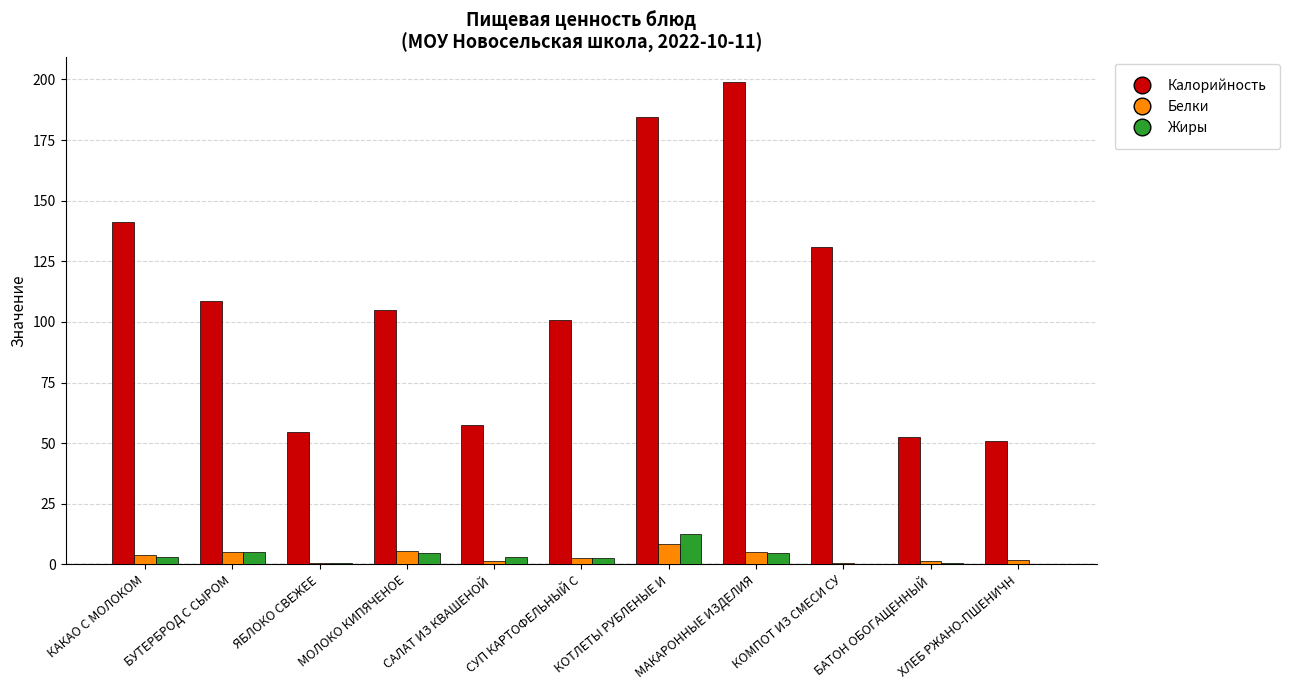

What is the highest value of the Калорийность series?

199.1